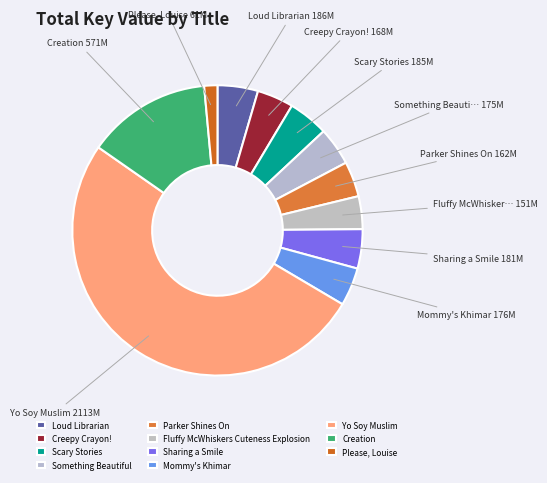

How many slices are in this pie chart?

11